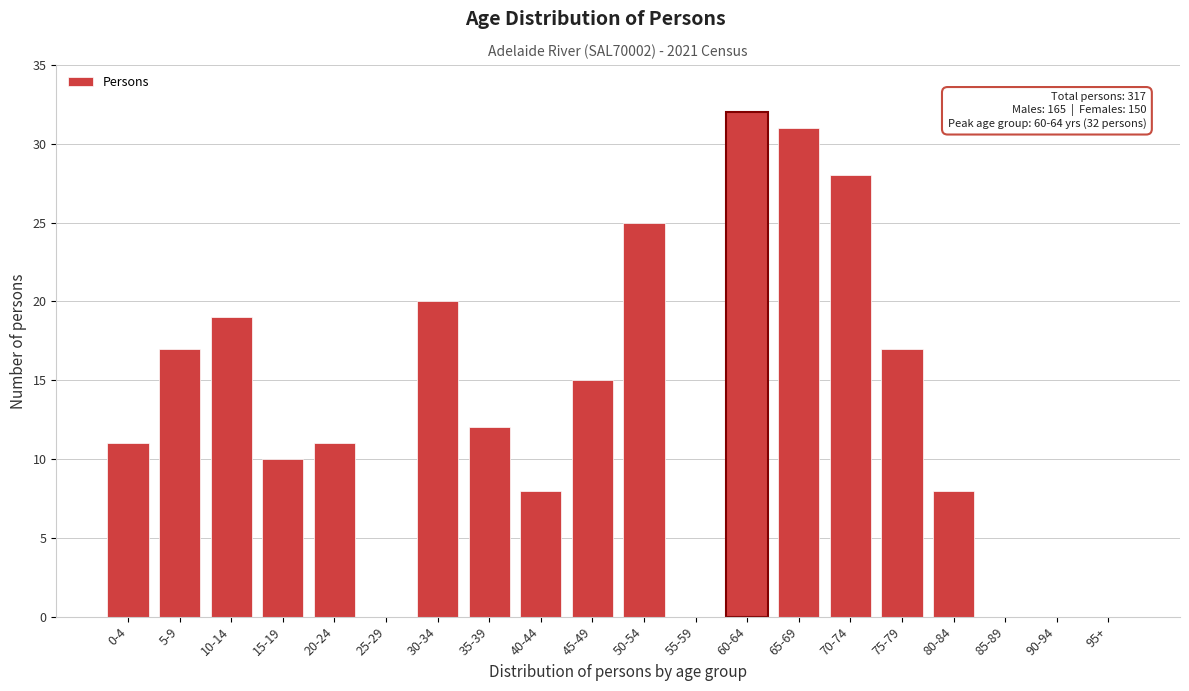

Reading left to right, transcribe all the data shown in this chart.

0-4=11	5-9=17	10-14=19	15-19=10	20-24=11	25-29=0	30-34=20	35-39=12	40-44=8	45-49=15	50-54=25	55-59=0	60-64=32	65-69=31	70-74=28	75-79=17	80-84=8	85-89=0	90-94=0	95+=0